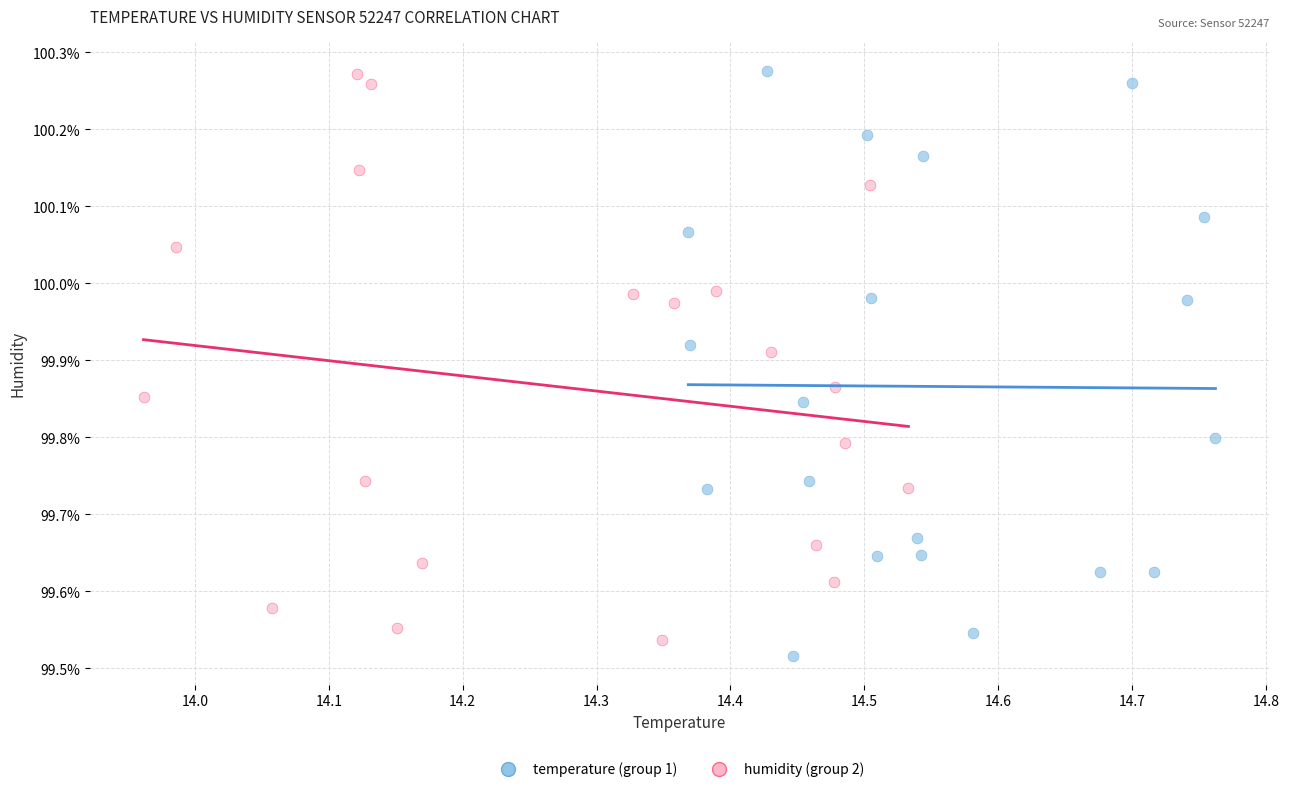

Which series has the largest Y range (max minus min)?

temperature (group 1)